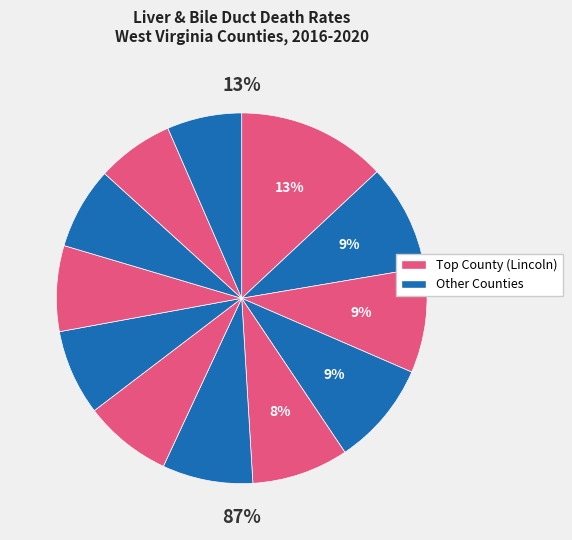

To the nearest percent, what percentage of the pie is Lincoln County?

13%